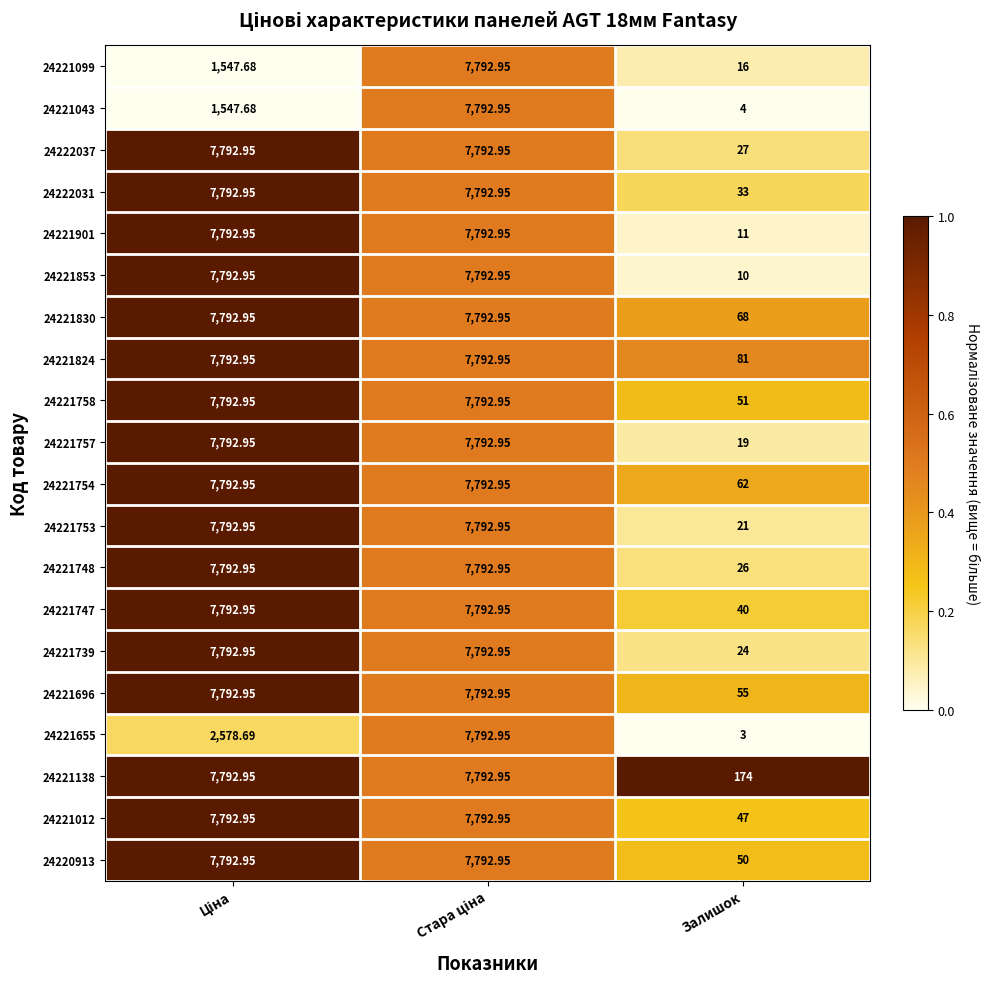

Is the value of 24221739 at Залишок greater than the value of 24221747 at Залишок?

No